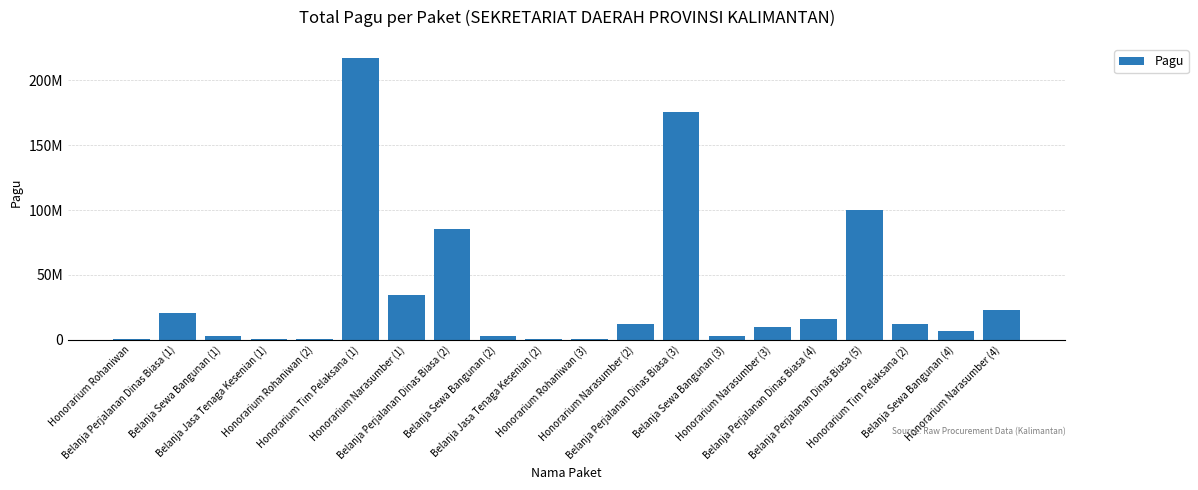

Are the bars horizontal?

No